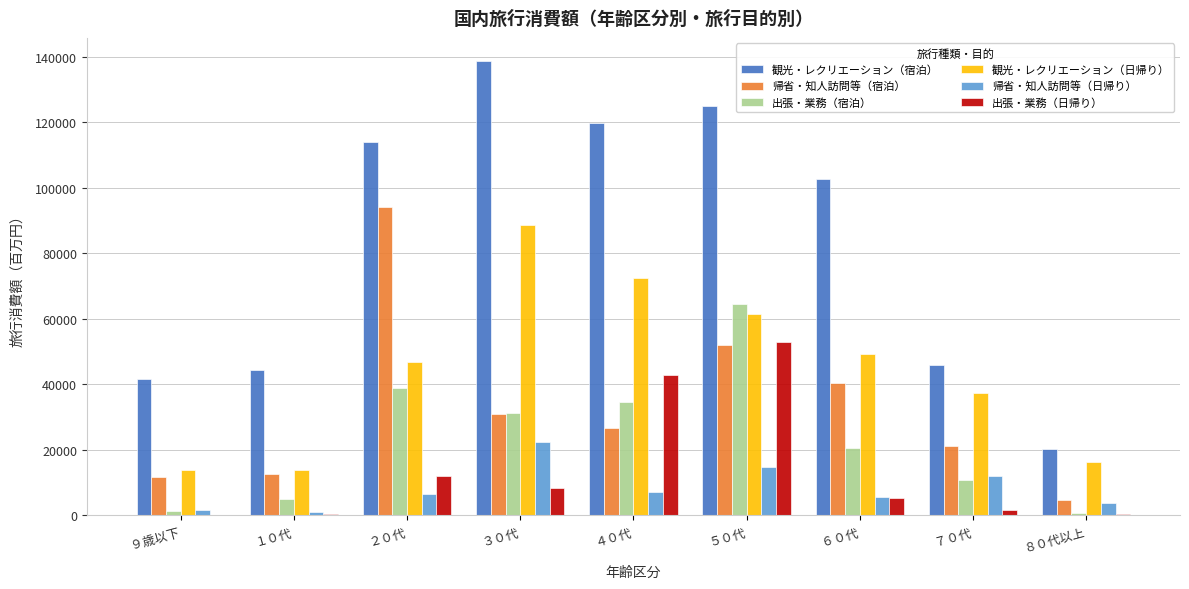

At which label does 観光・レクリエーション（宿泊） reach its peak?

３０代